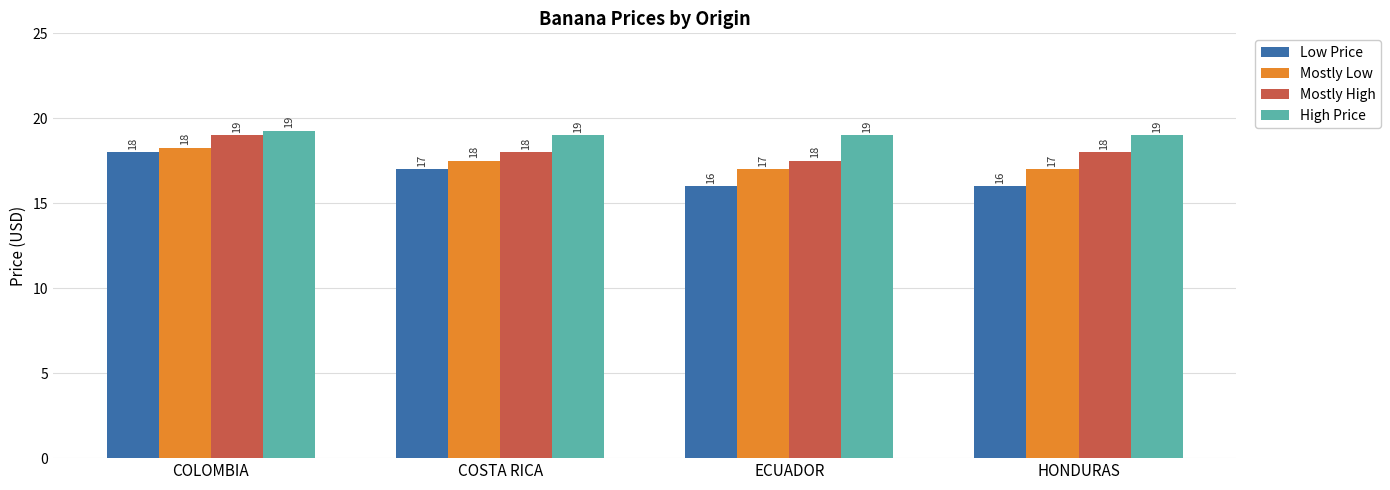

List the series in order of their overall mean, lowest first.

Low Price, Mostly Low, Mostly High, High Price